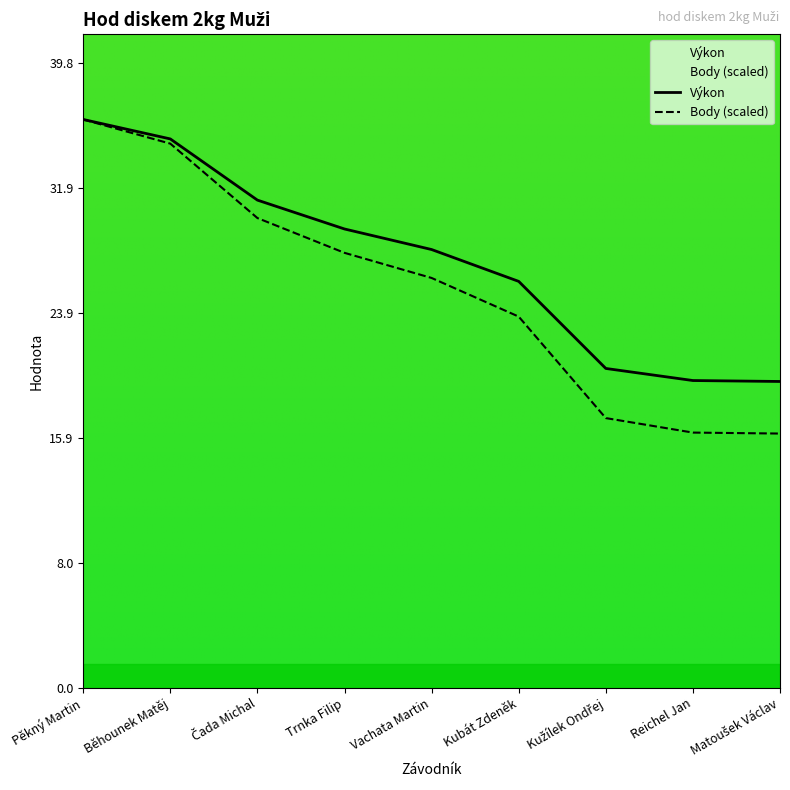

What position from the left is Kubát Zdeněk?

6